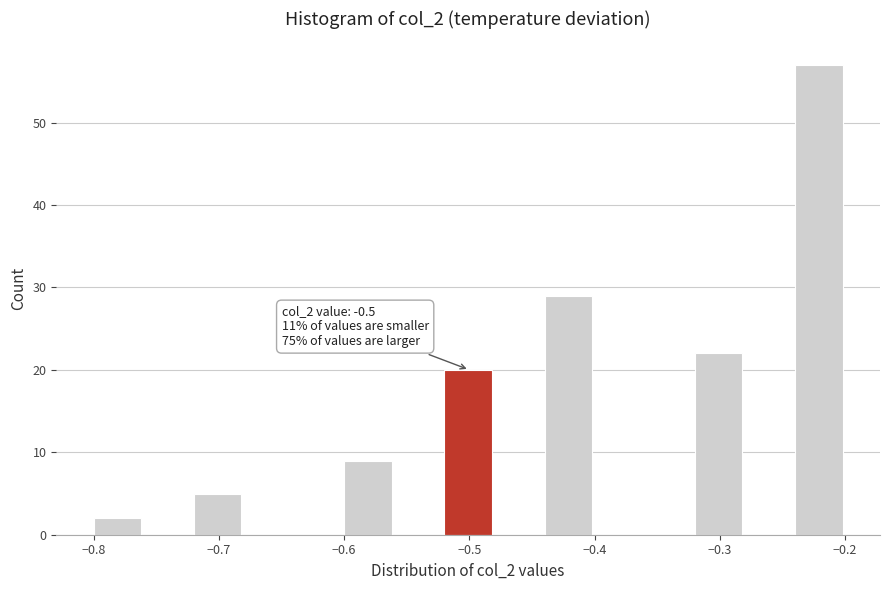

Over which range of the x-axis is the bar tallest?

-0.24 to -0.20